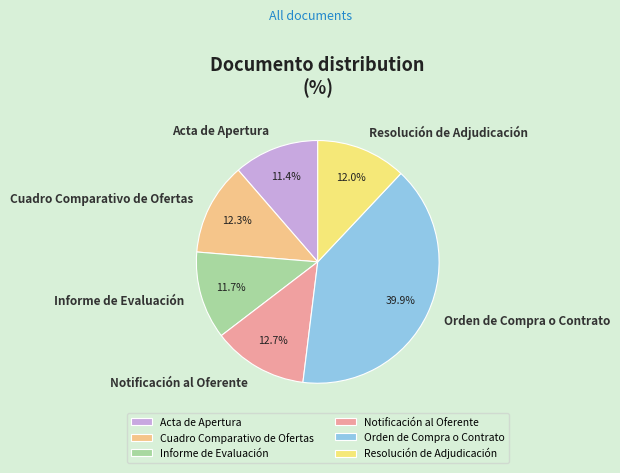

Which slice is the largest?

Orden de Compra o Contrato